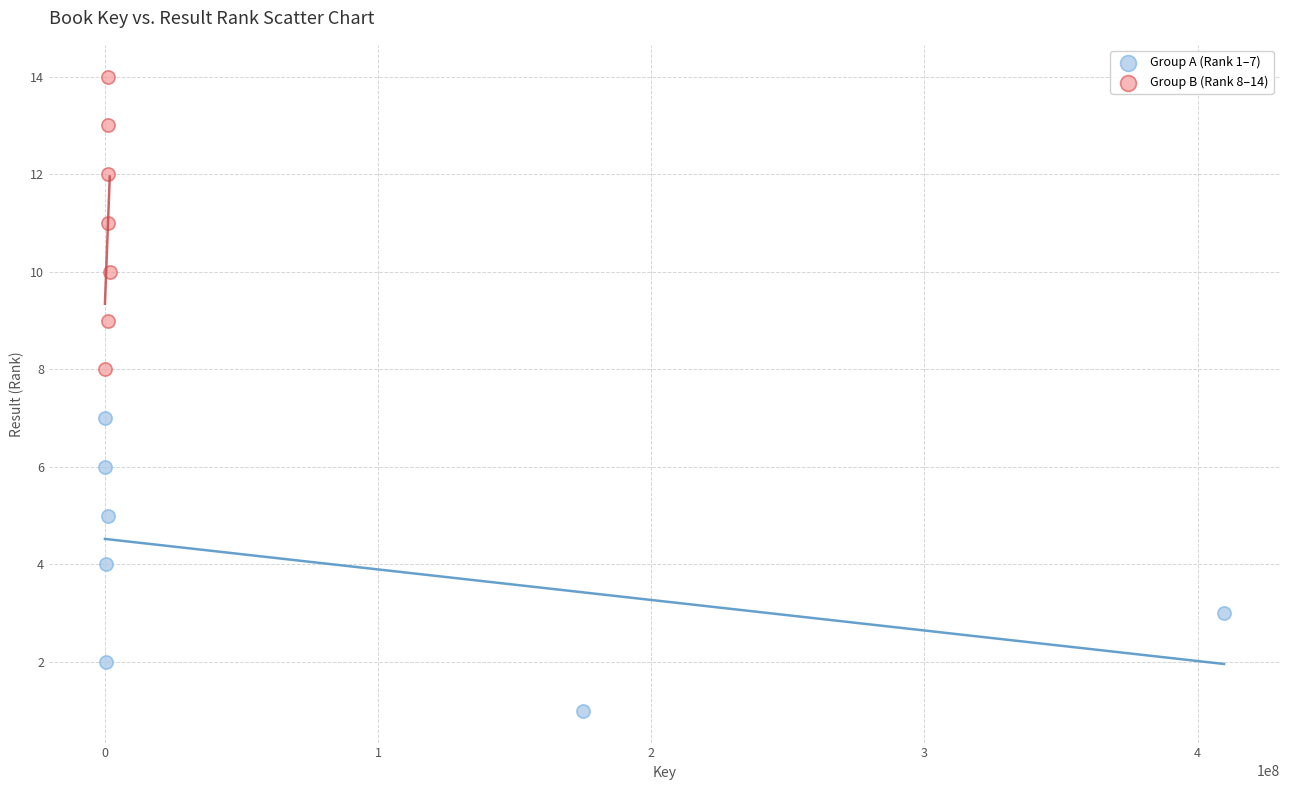

Which series reaches the minimum Y coordinate?

Group A (Rank 1–7)